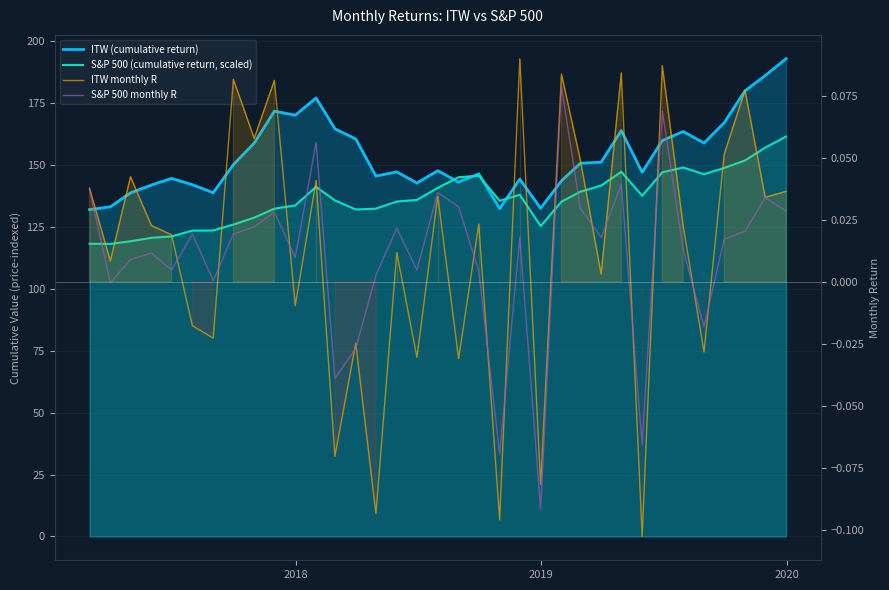

At how many categories does at least one series exceed 108?

35